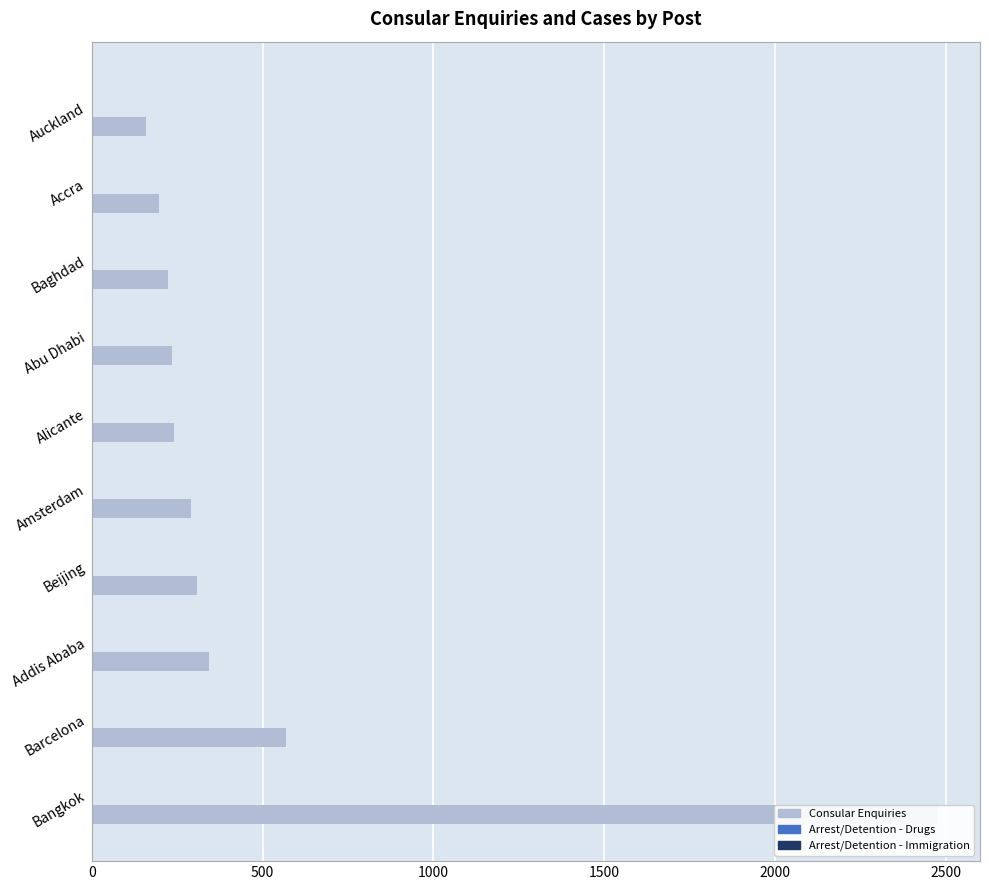

What are all the series names shown in the legend?

Consular Enquiries, Arrest/Detention - Drugs, Arrest/Detention - Immigration